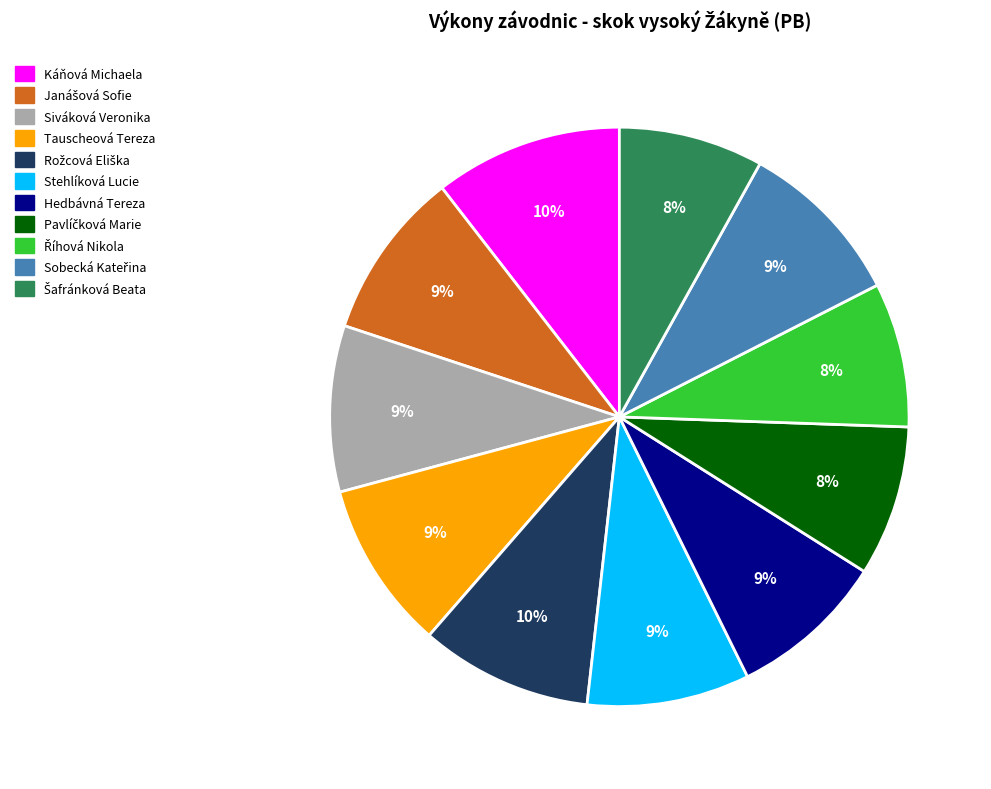

Combined, do Hedbávná Tereza and Stehlíková Lucie account for over 50%?

No